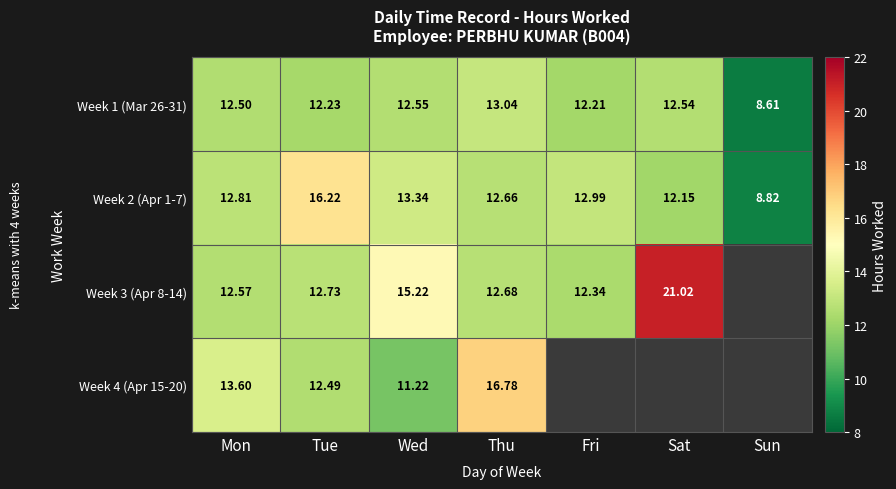

Where is Week 1 (Mar 26-31) nearest to the value 10?

Sun